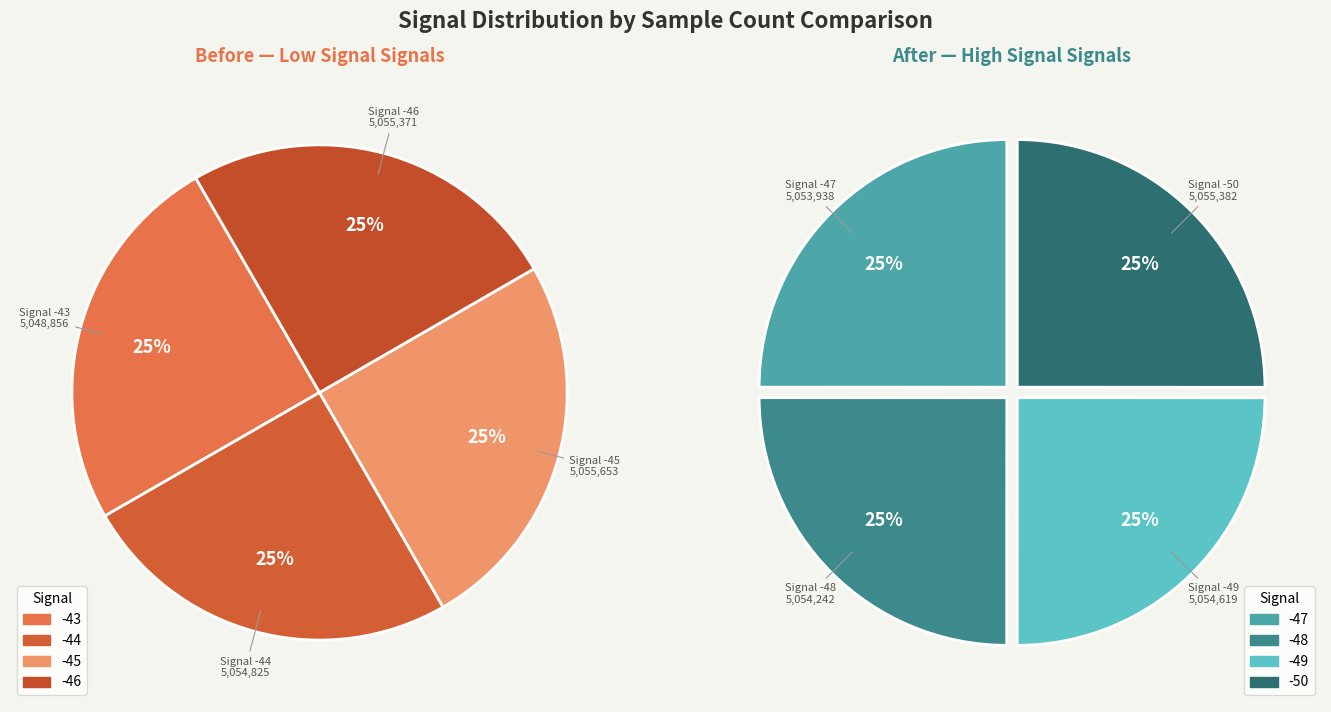

What is the largest slice in the pie chart?

-45